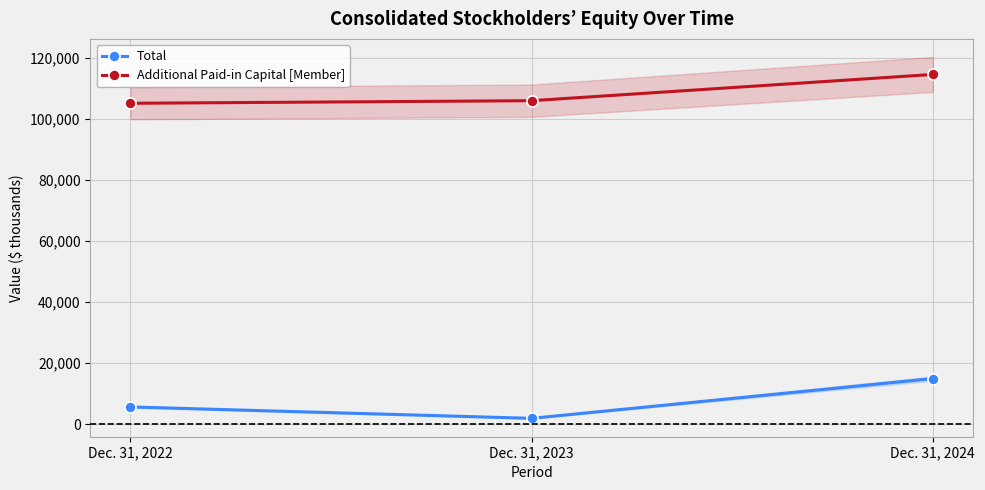

The value of Additional Paid-in Capital [Member] at Dec. 31, 2024 is 114674. True or false?

True